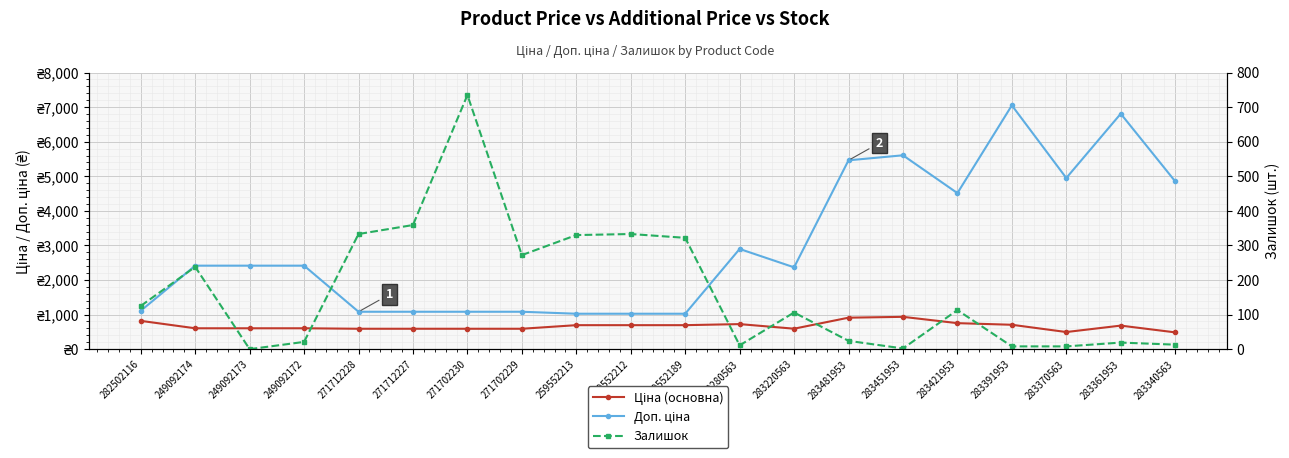

Which series has the widest spread of values?

Доп. ціна